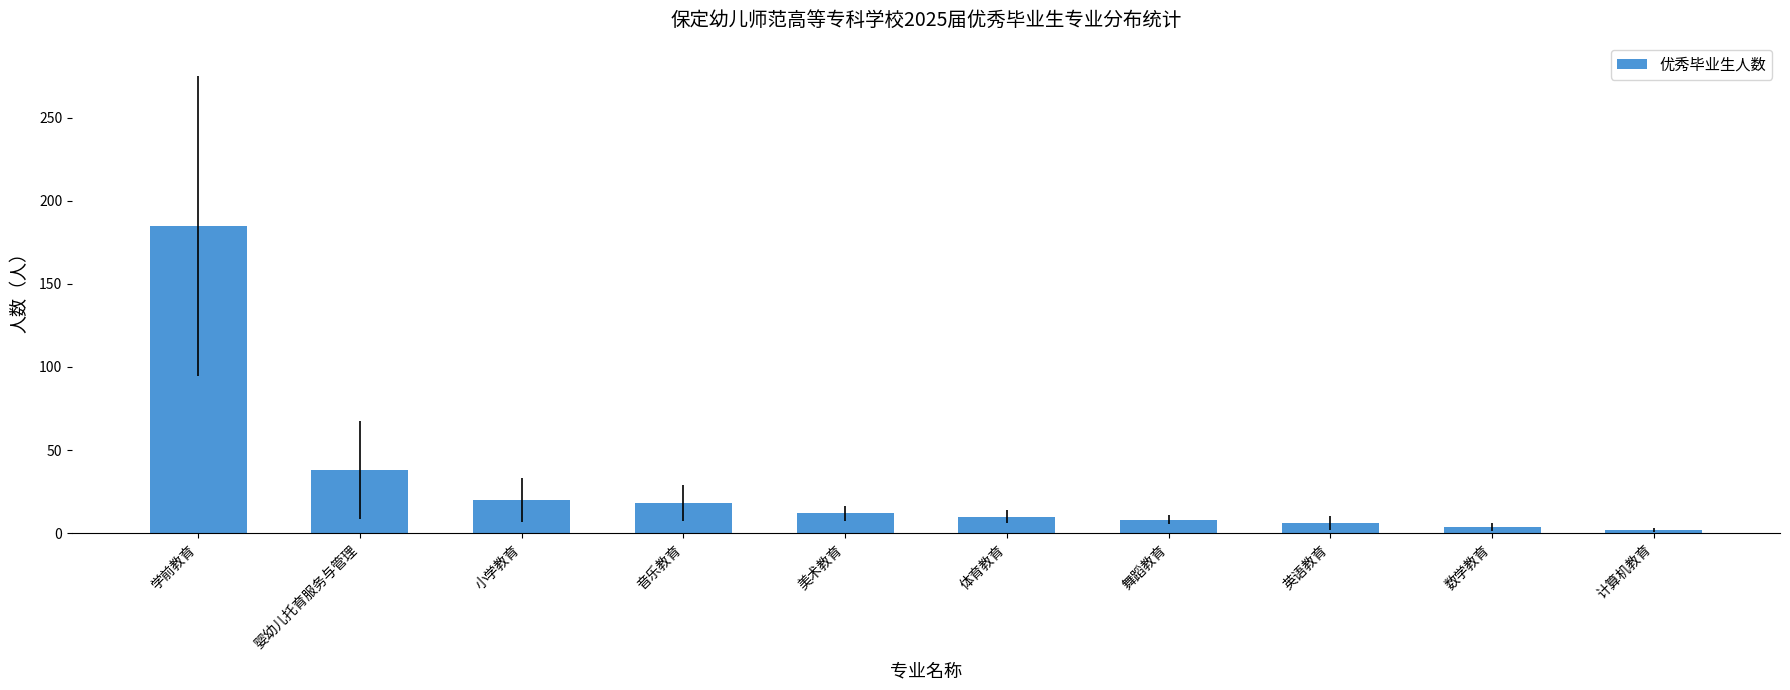

Are the bars grouped side by side (vs. stacked)?

No